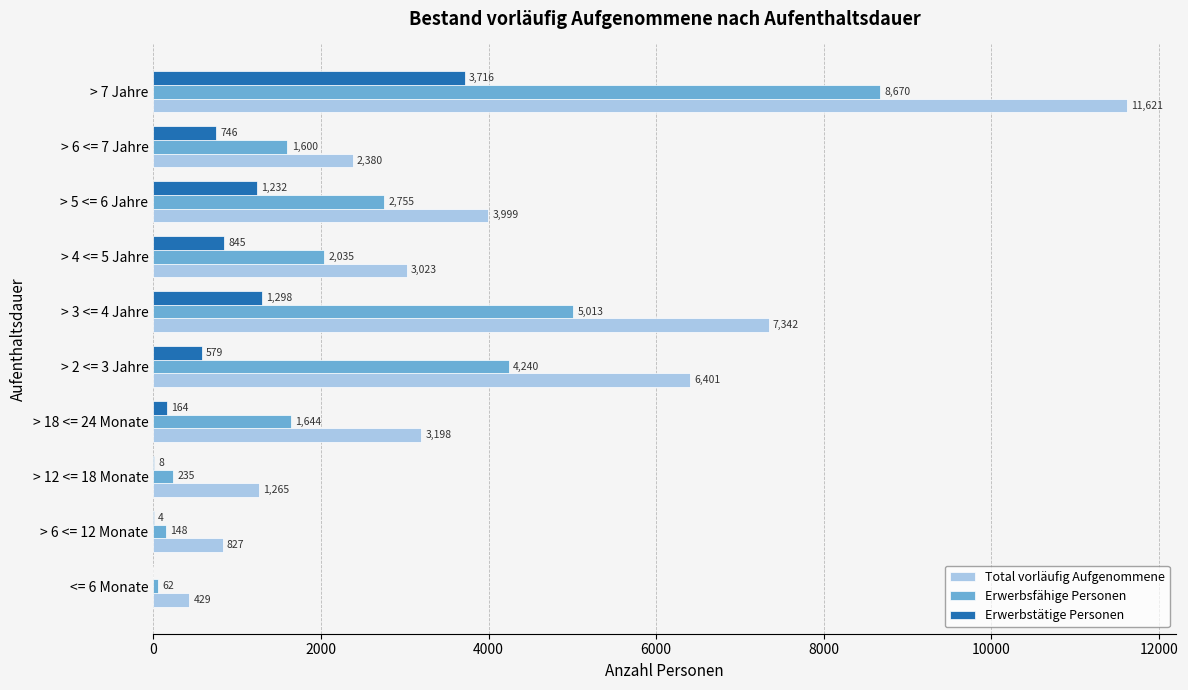

Count the number of categories in the chart.

10